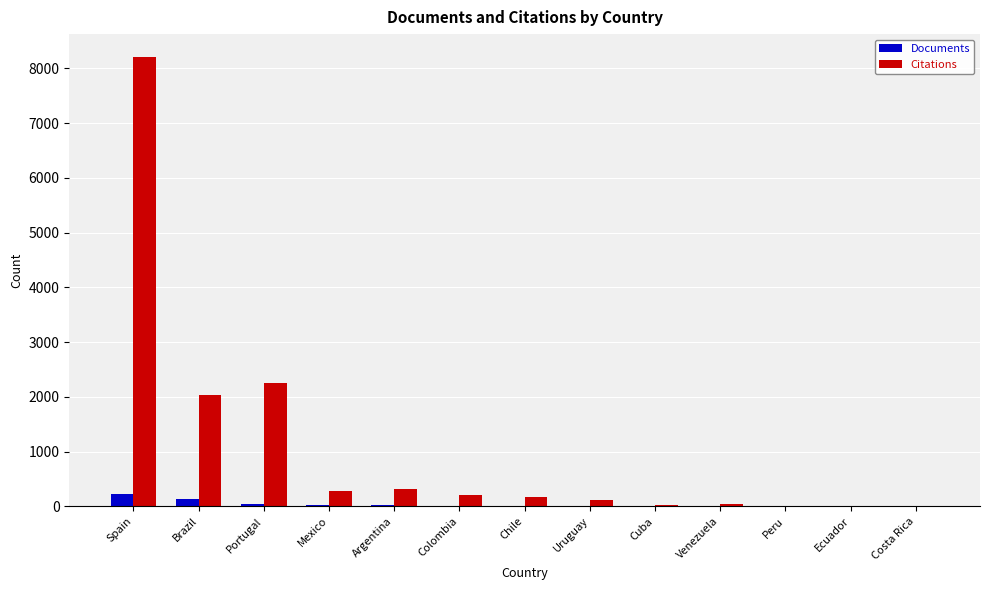

Are the bars grouped side by side (vs. stacked)?

Yes